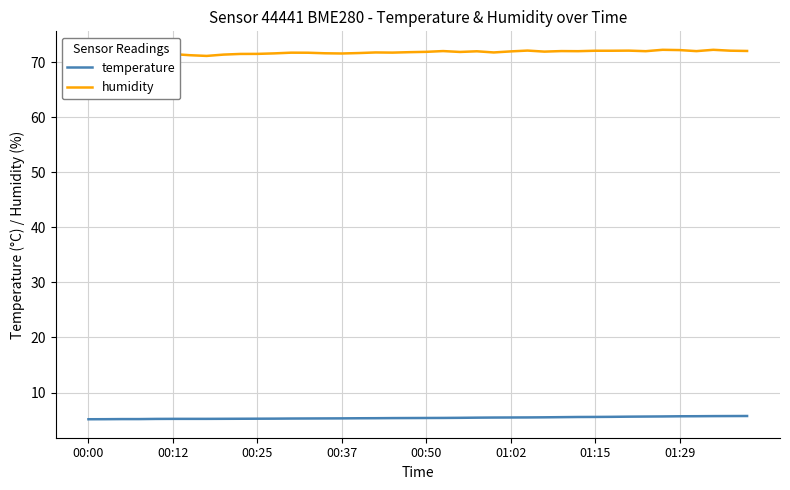

Which series has the widest spread of values?

humidity